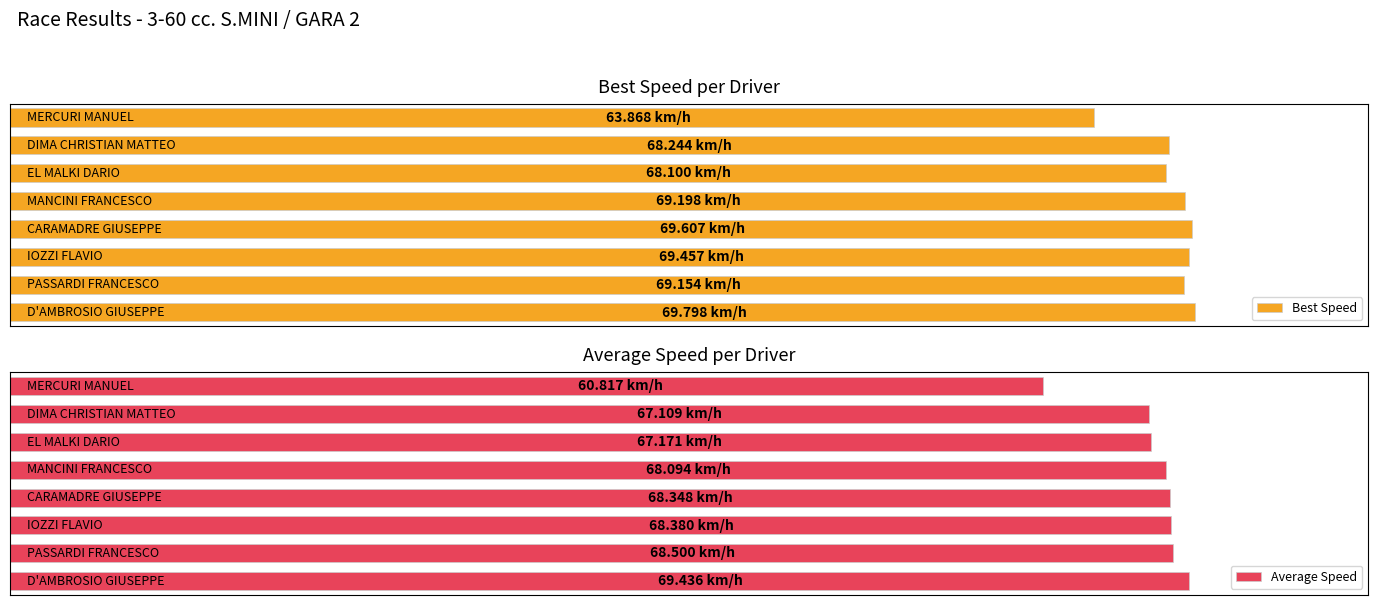

What is the value of the Average Speed bar at the 2nd from the left?

68.5